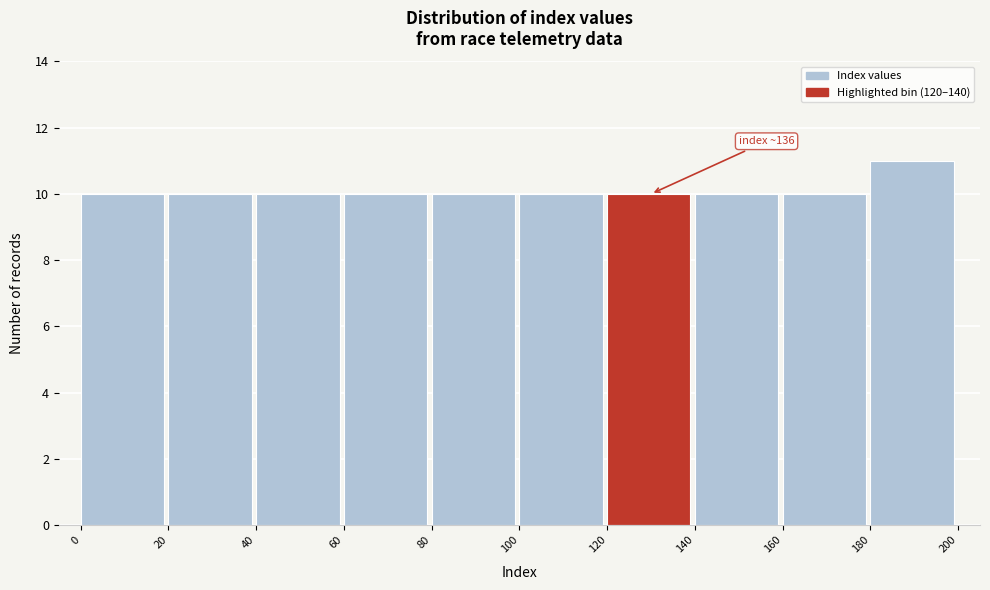

Which range on the x-axis has the tallest bar?

180 to 200